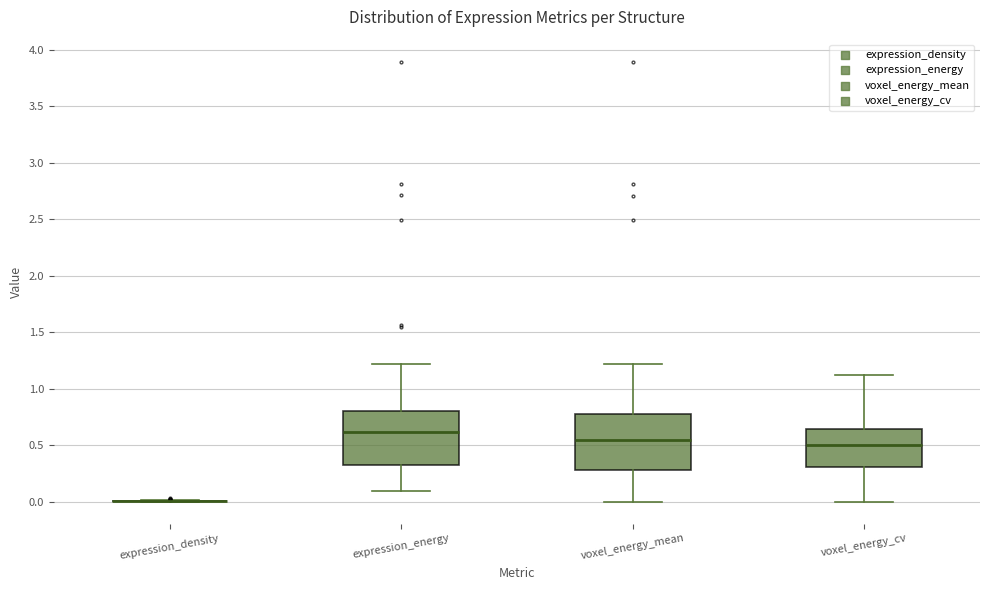

Reading left to right, read every box against the y-axis: the position of its median line, the range the box covers, and the ends of its whiskers. The values are not printed on the chart, so give them approximately, as read against the axis.

expression_density: box collapsed to a line at 0.00, whiskers 0.00 to 0.00
expression_energy: median 0.60, box 0.30 to 0.80, whiskers 0.10 to 1.20
voxel_energy_mean: median 0.55, box 0.30 to 0.75, whiskers 0.00 to 1.20
voxel_energy_cv: median 0.50, box 0.30 to 0.65, whiskers 0.00 to 1.10